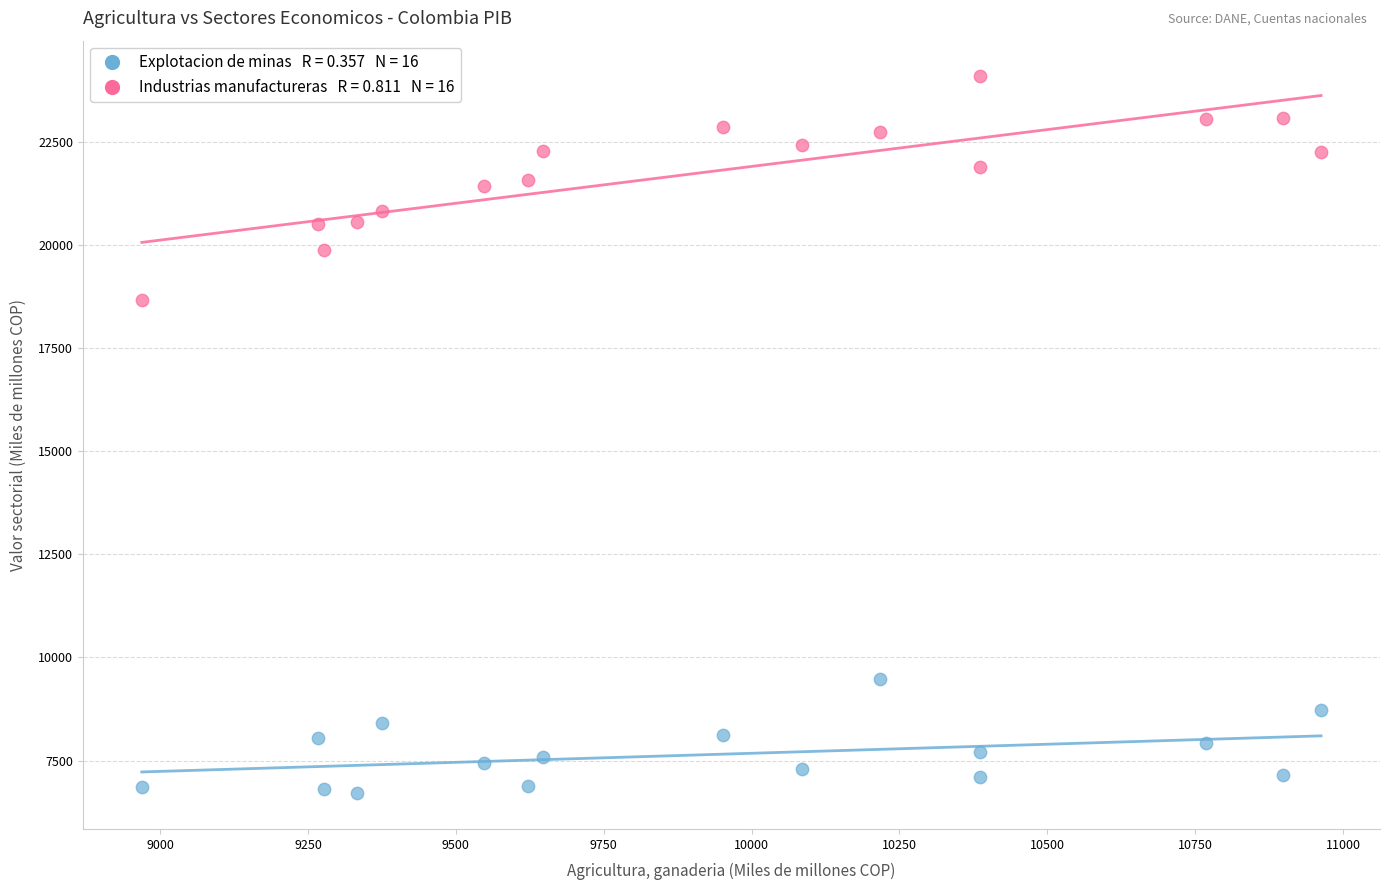

Across all data points, what is the range of X values (max minus min)?

1994.2